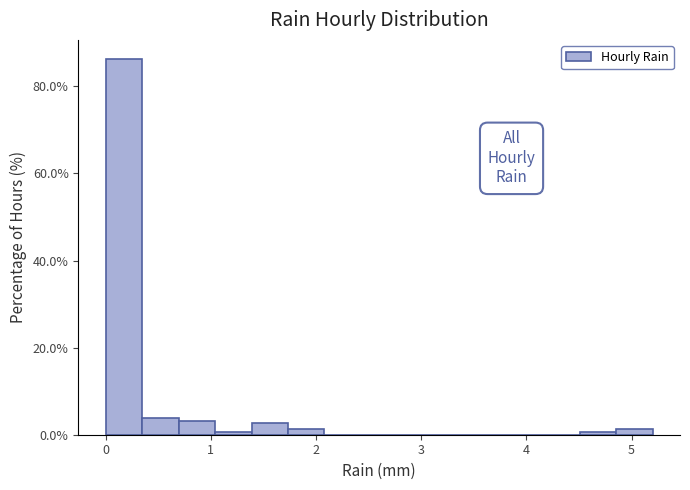

Around what value on the x-axis is the tallest bar? Give the approximate position of its centre, as read against the axis.

0.2